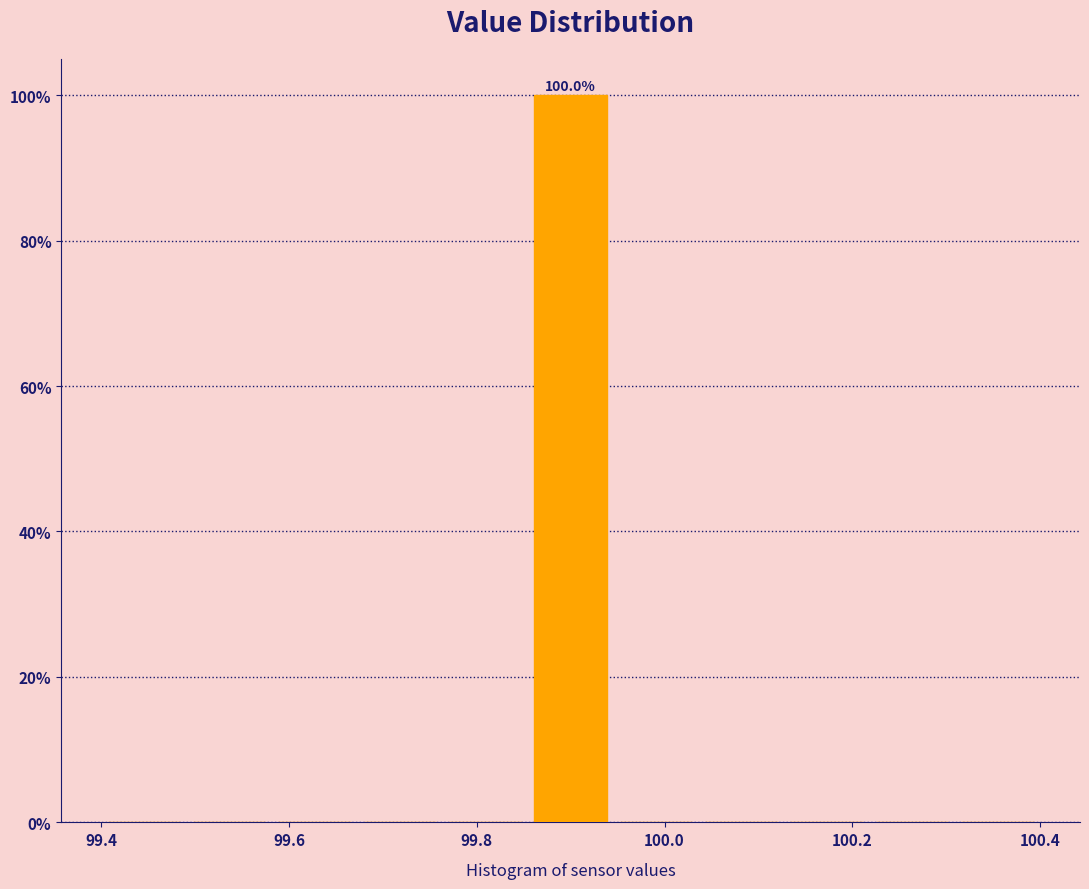

Over which range of the x-axis is the bar tallest?

99.86 to 99.94